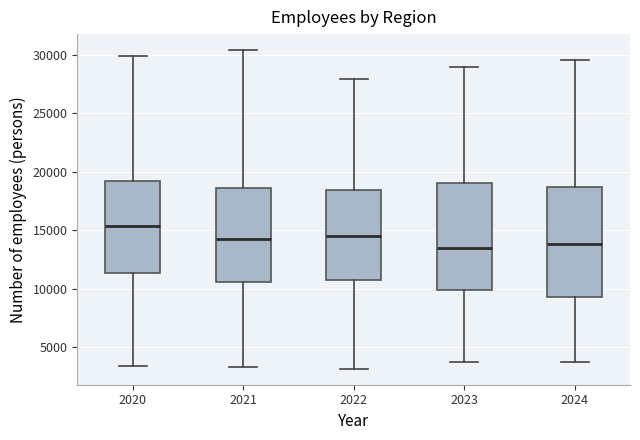

Where does the upper whisker of the box at x = 2024 end on the y-axis? The values are not printed on the chart, so give them approximately, as read against the axis.

29500